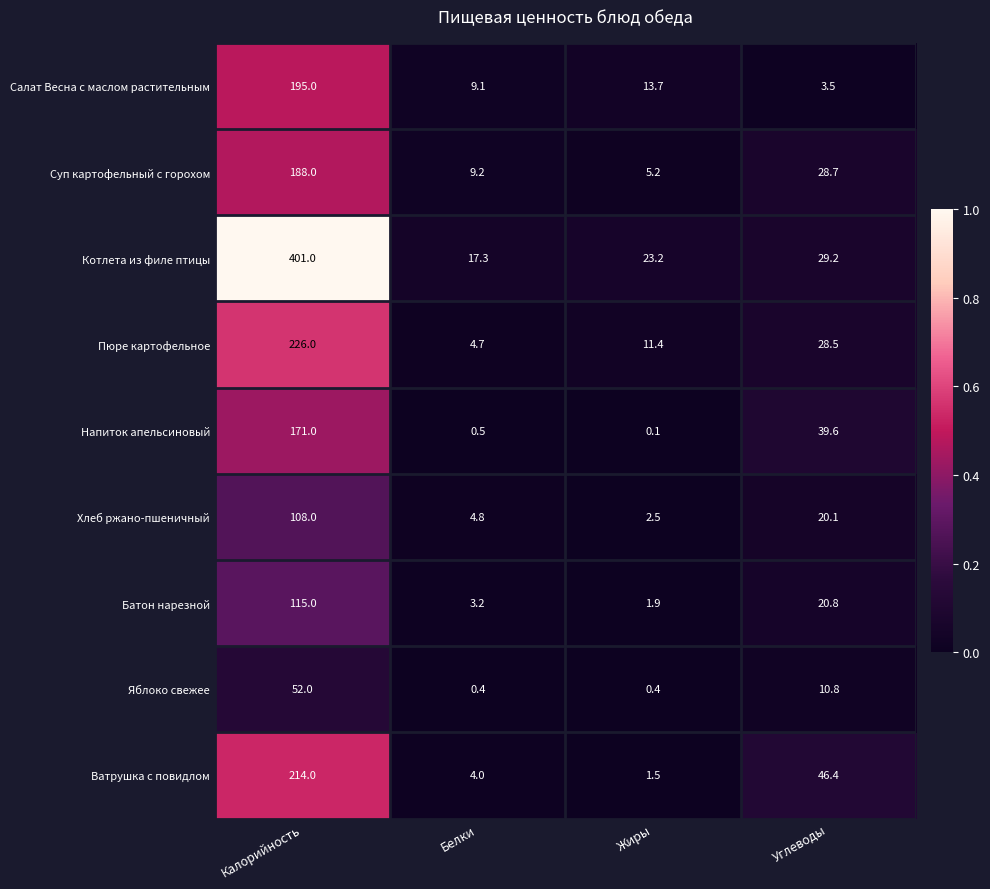

What is the greatest value displayed?

401.0